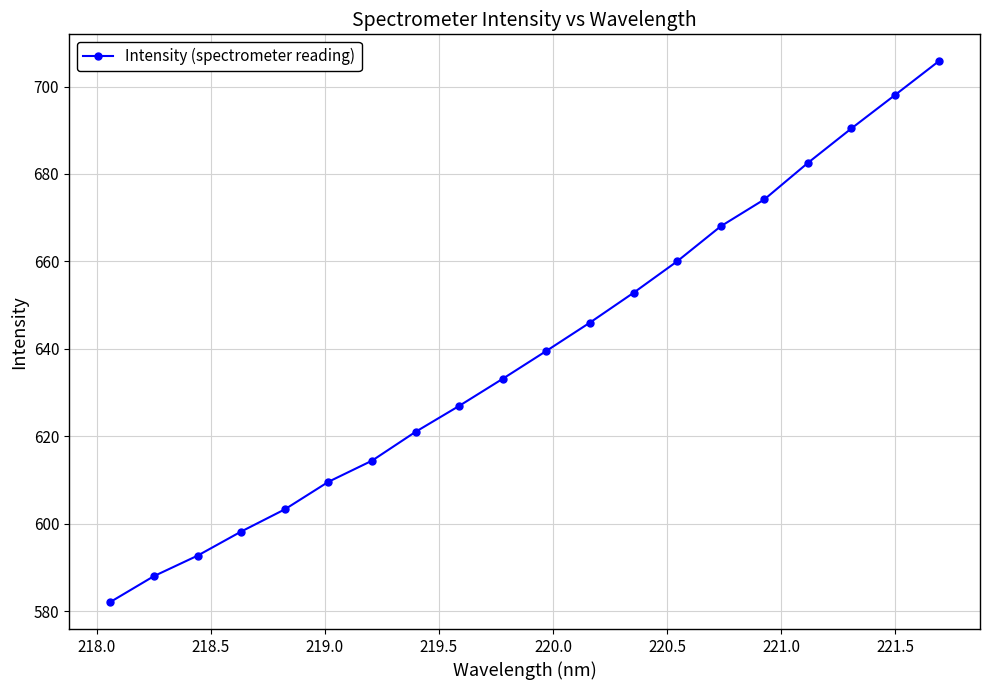

True or false: the data has more than 1 interior local peaks.

False